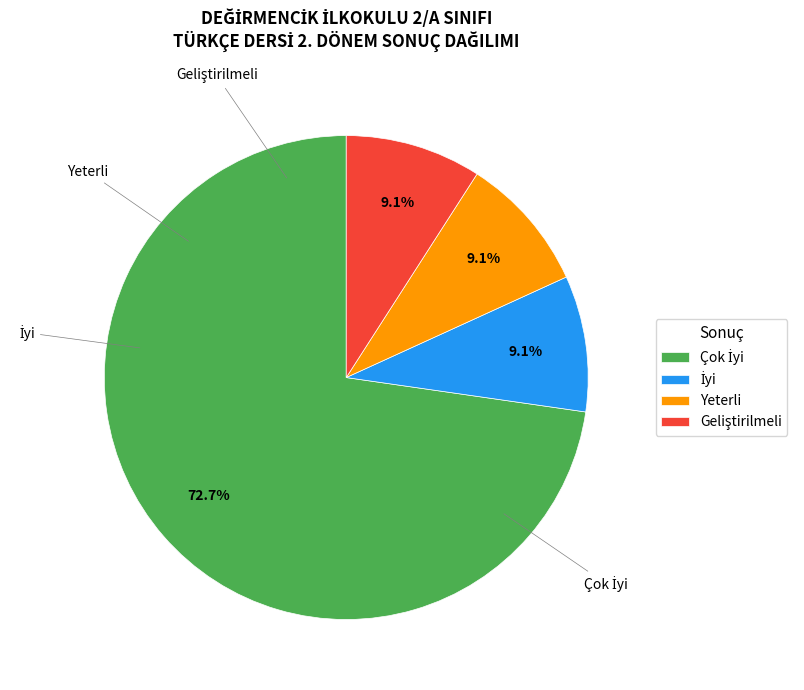

Is there a majority slice in this chart?

Yes